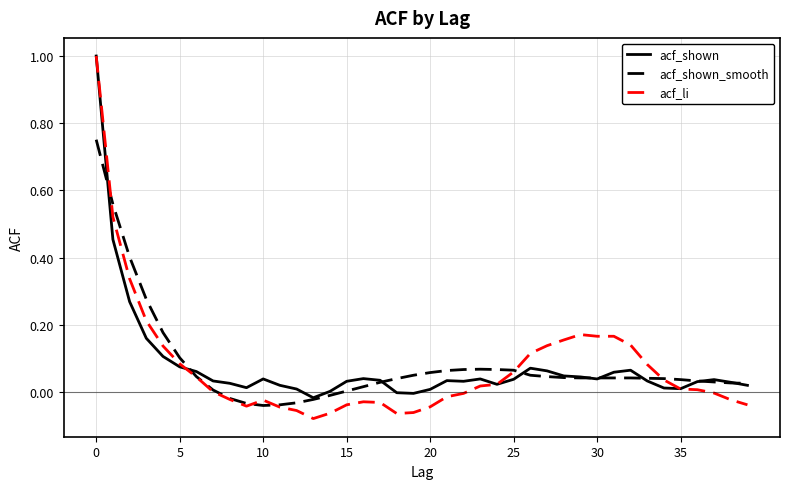

What is the maximum value shown in the chart?

1.0